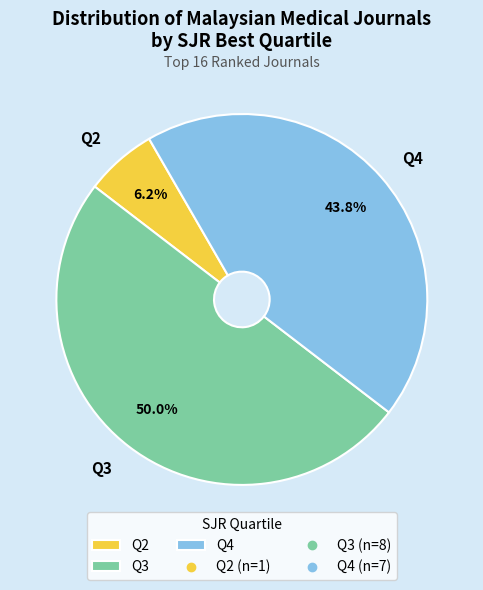

Combined, what portion of the pie is Q2 and Q4?

50.0%